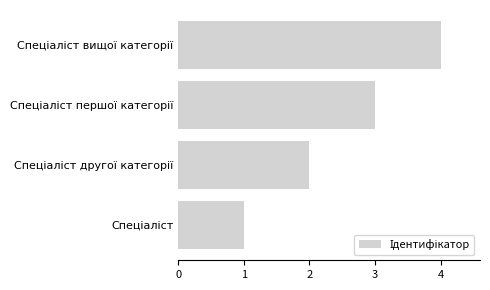

What is the greatest value displayed?

4